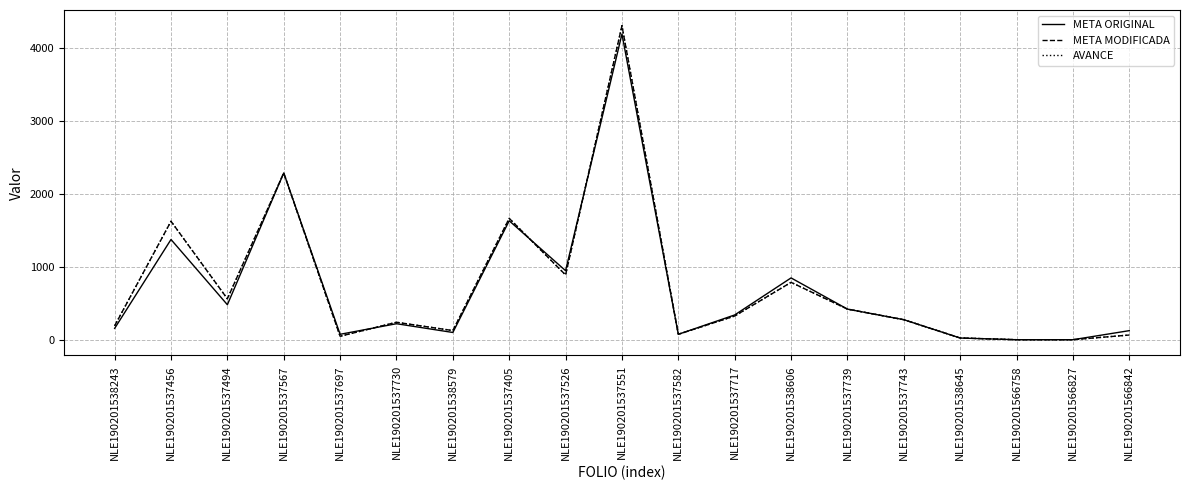

What is the minimum value shown in the chart?

1.0